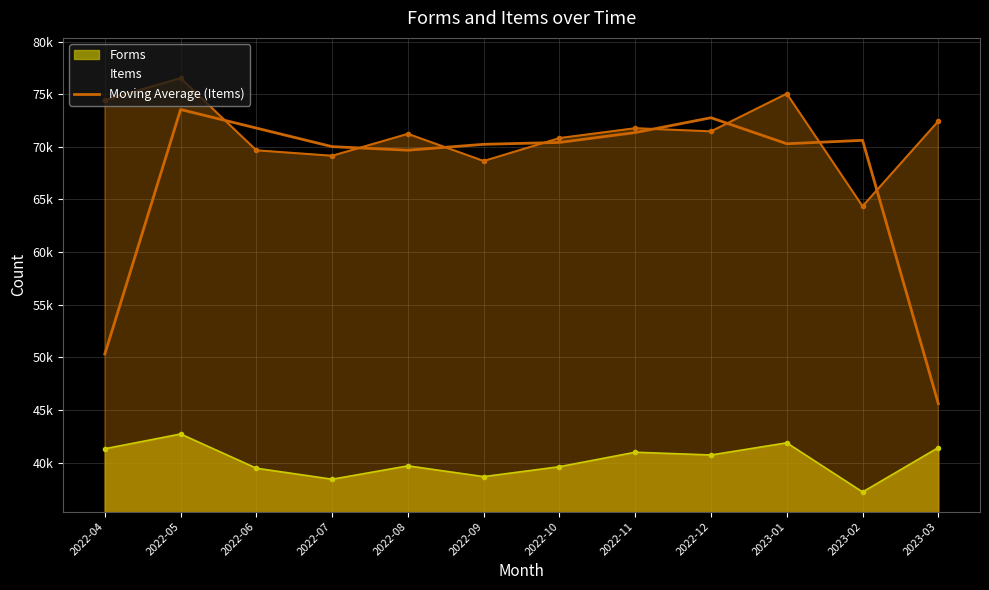

How many points are lower than both their immediate neighbors (excluding endpoints)?

2